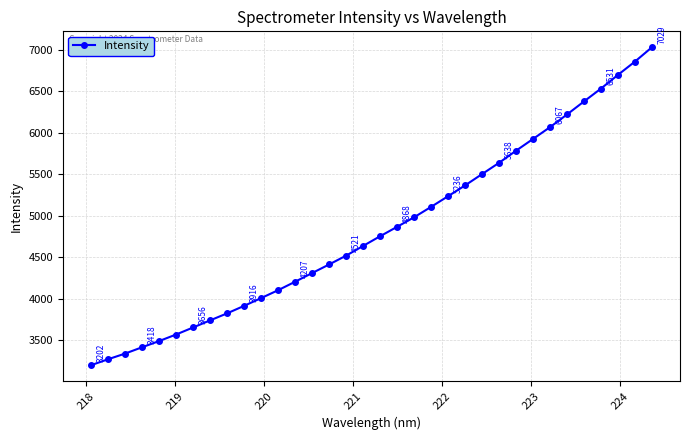

True or false: the data has more than 1 interior local peaks.

False